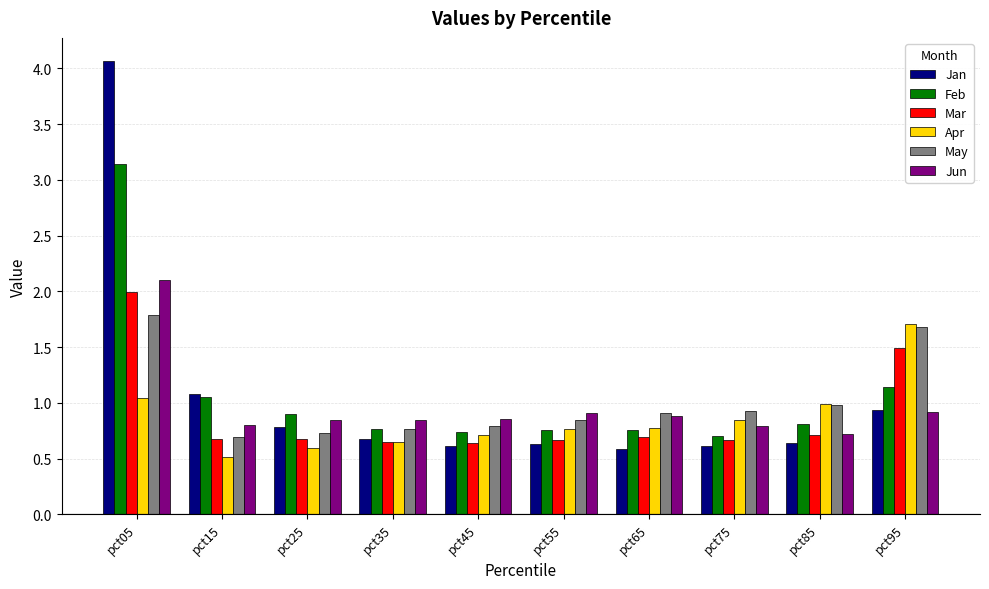

Which series has the widest spread of values?

Jan